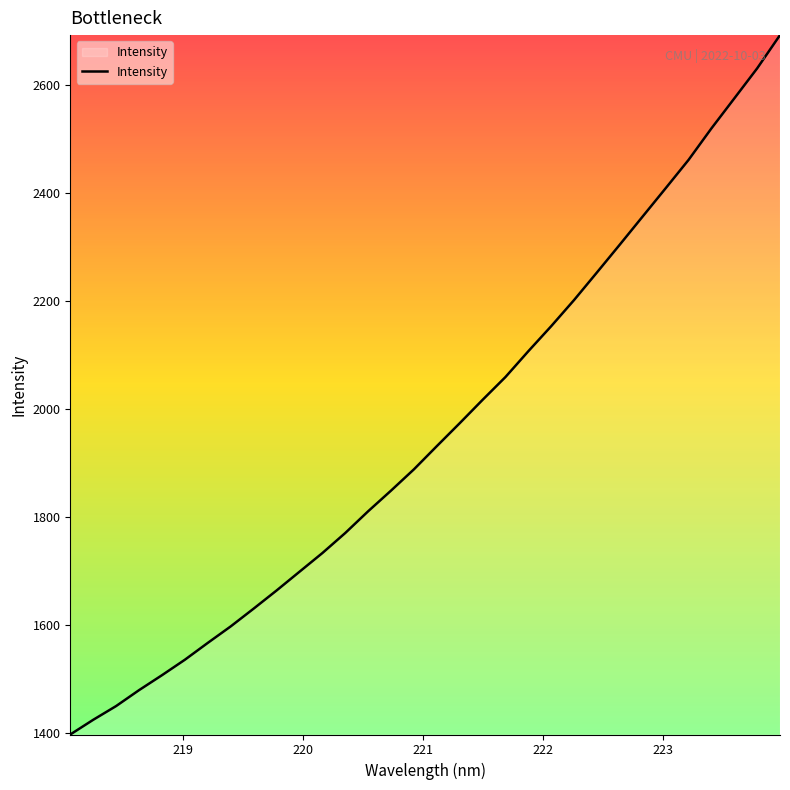

What is the difference between the maximum and minimum values?

1296.2